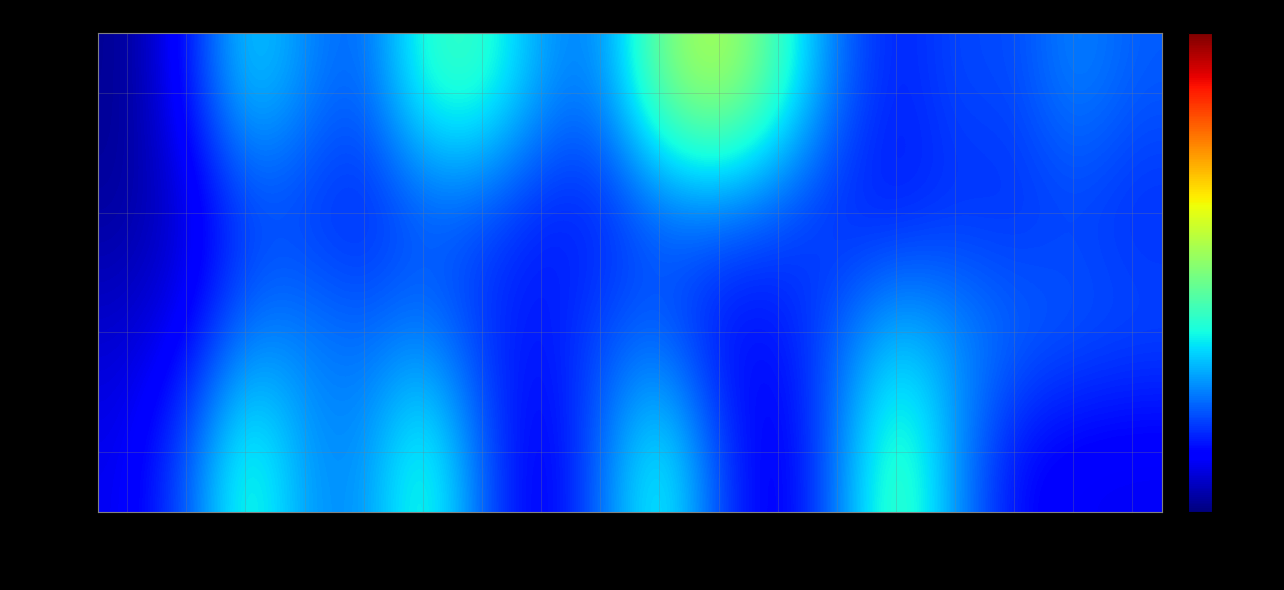

Which label corresponds to the largest value in the chart?

DC132